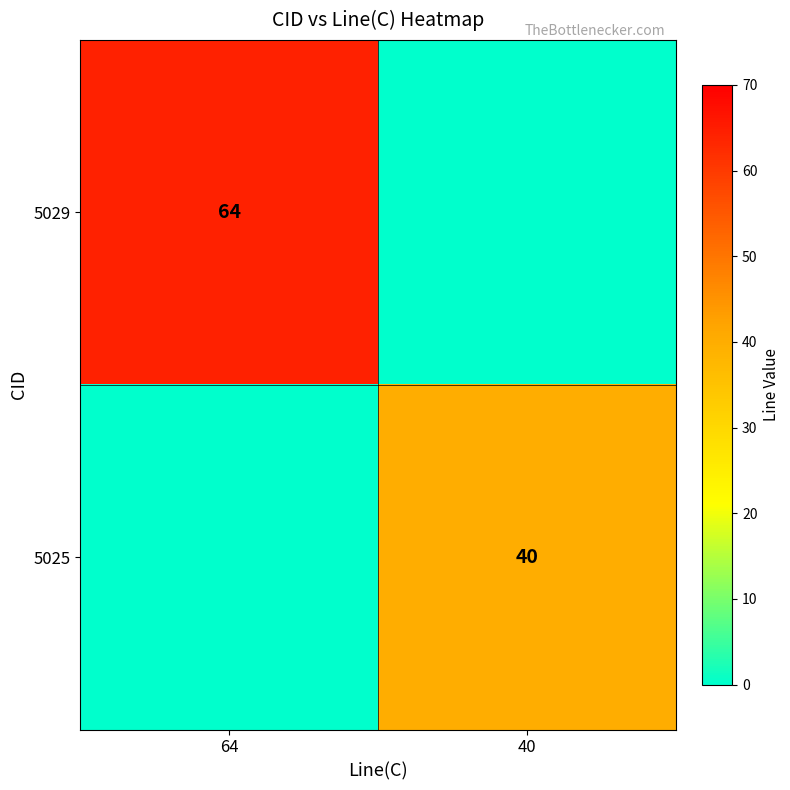

Is it true that 5025 equals 52 at 40?

False